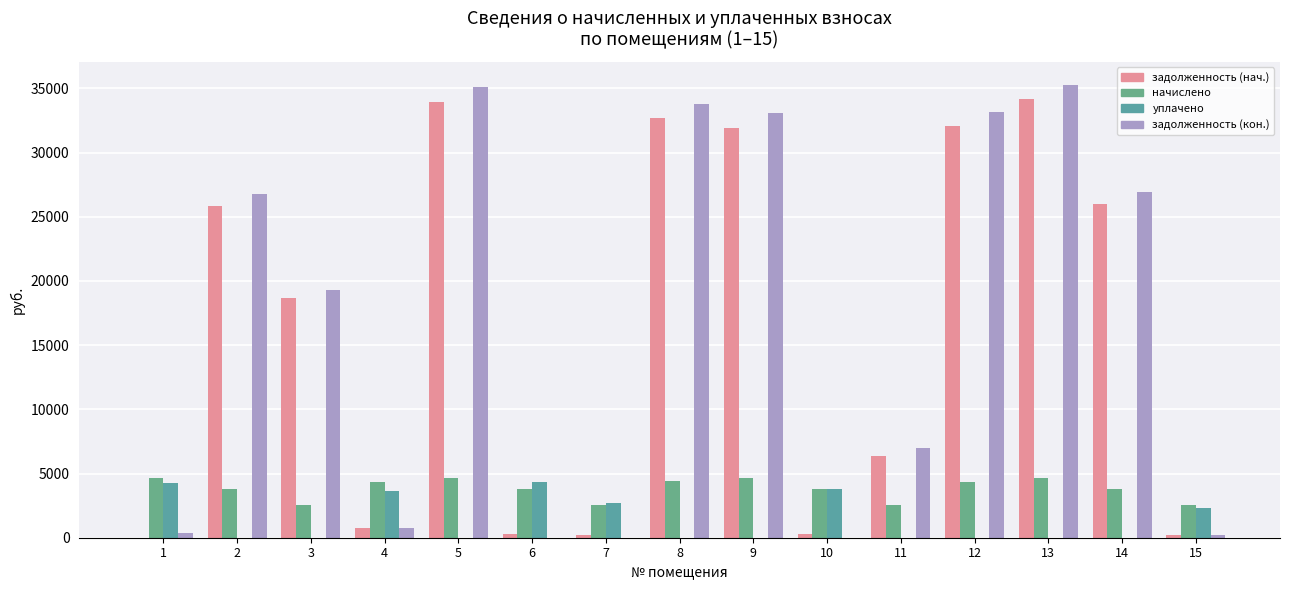

Is it true that задолженность (нач.) equals 18675.8 at 3?

True